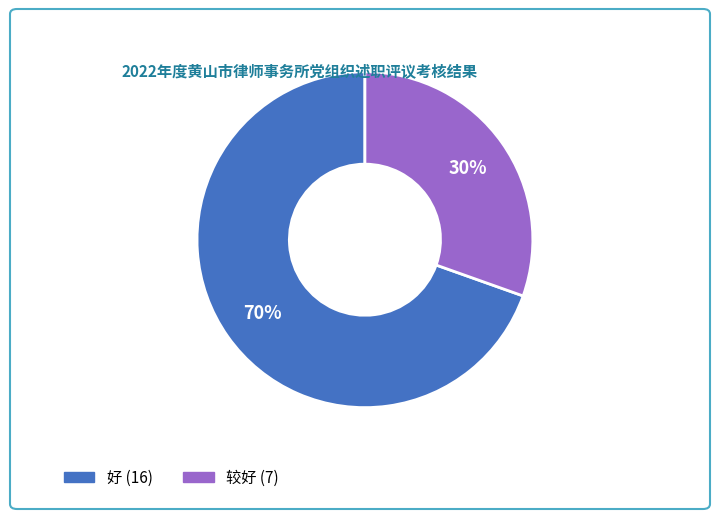

To the nearest percent, what is the combined percentage of 好 and 较好?

100%